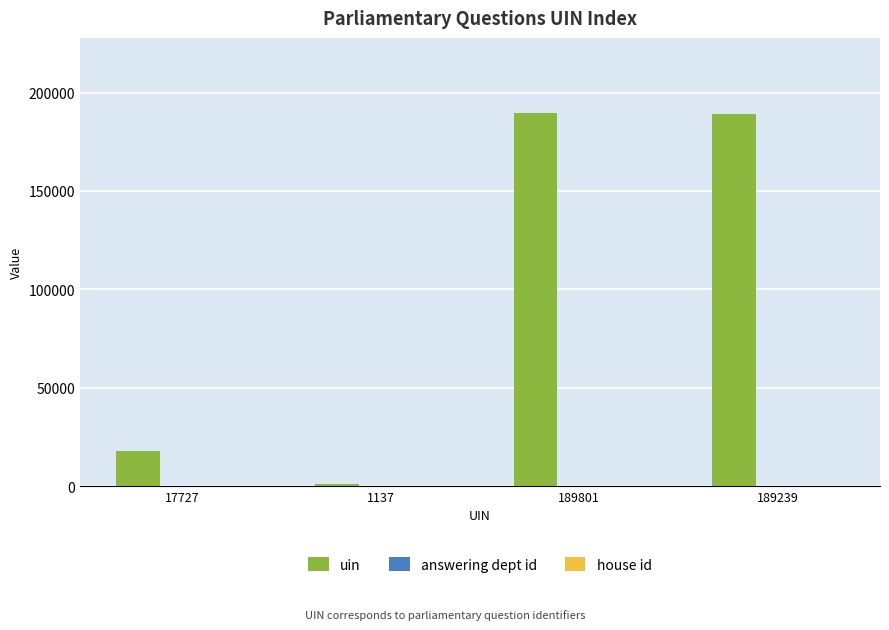

The uin series shows 332484 at 189239. True or false?

False